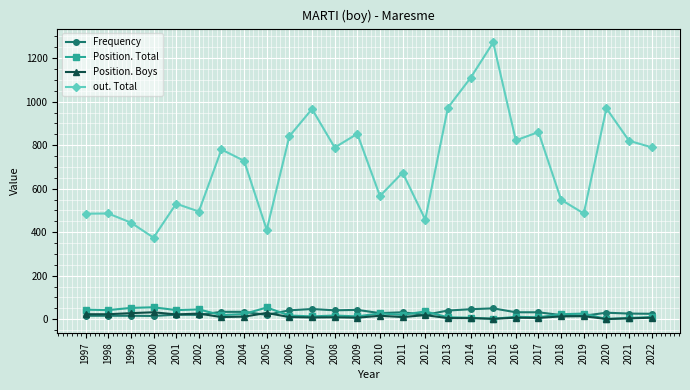

What is the difference between the Frequency values at 1999 and 2013?

24